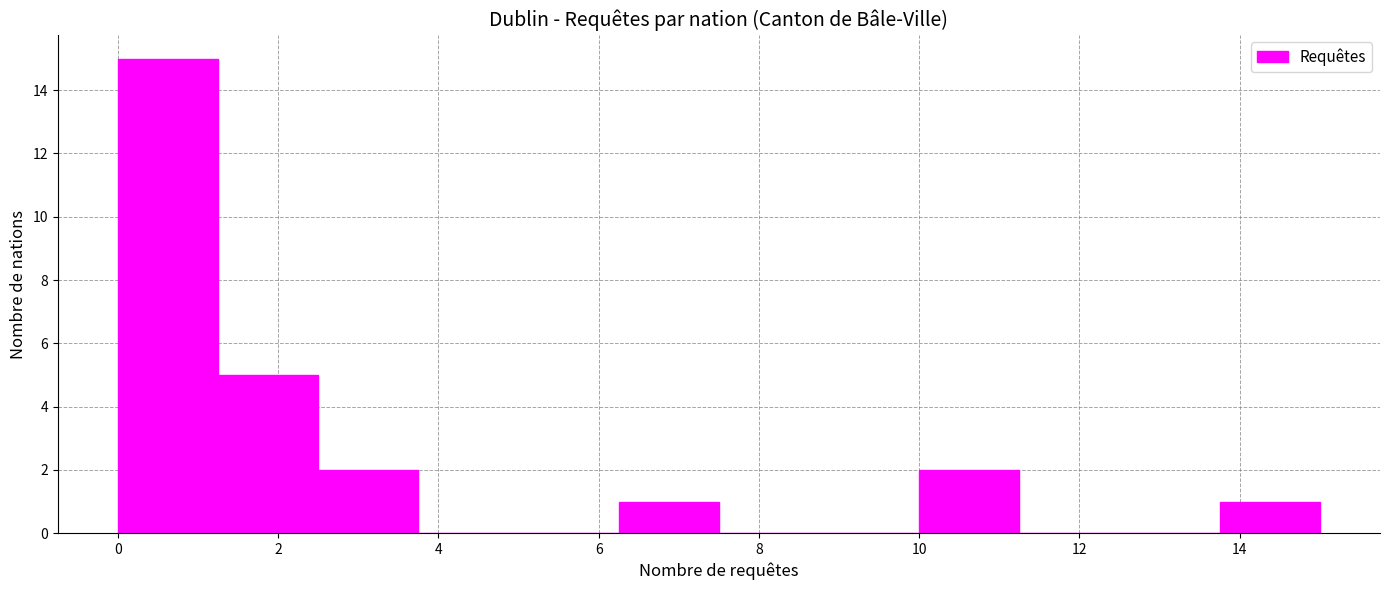

Reading left to right, transcribe this chart: for each bar, give the range it covers on the x-axis and its height. Neither the bar edges nor the heights are printed on the chart, so give them approximately, as read against the axes.

0.00 to 1.25: 15
1.25 to 2.50: 5
2.50 to 3.75: 2
3.75 to 5.00: 0
5.00 to 6.25: 0
6.25 to 7.50: 1
7.50 to 8.75: 0
8.75 to 10.00: 0
10.00 to 11.25: 2
11.25 to 12.50: 0
12.50 to 13.75: 0
13.75 to 15.00: 1